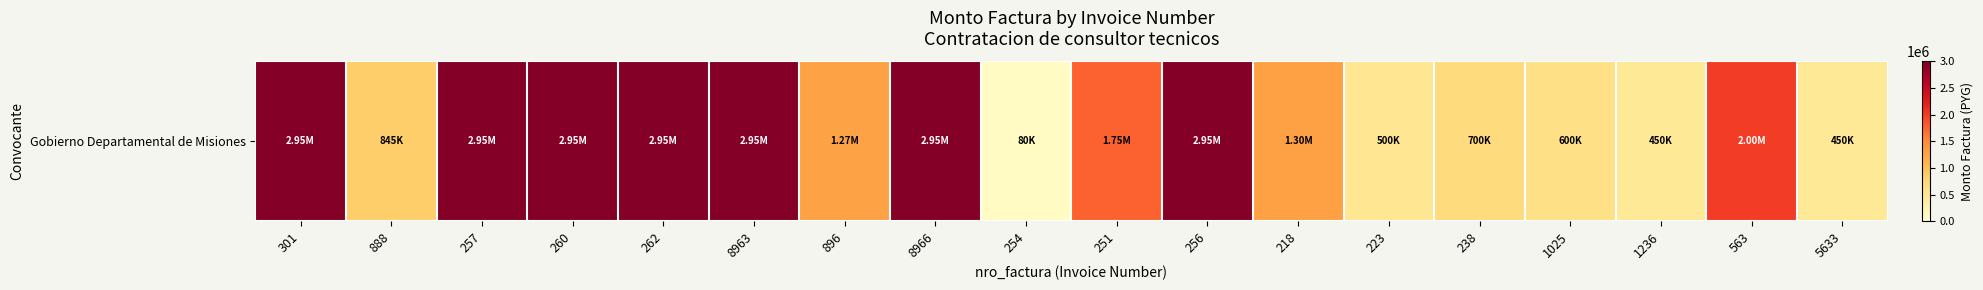

List the labels in order of value, smallest first.

254, 1236, 5633, 223, 1025, 238, 888, 896, 218, 251, 563, 301, 257, 260, 262, 8963, 8966, 256